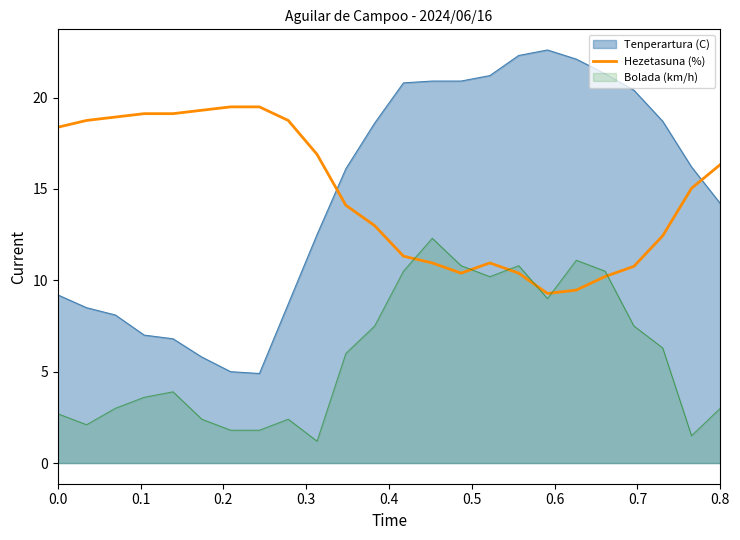

Rank the series by their maximum value, from lowest to highest.

Bolada (km/h), Hezetasuna (%), Tenperartura (C)